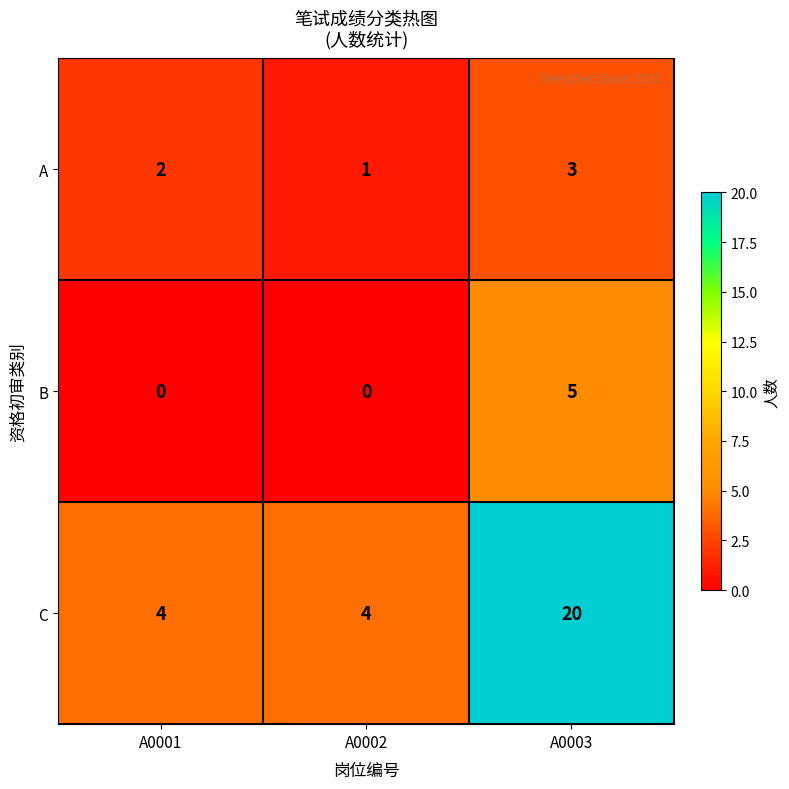

At A0002, list the series in order from smallest to largest.

B, A, C